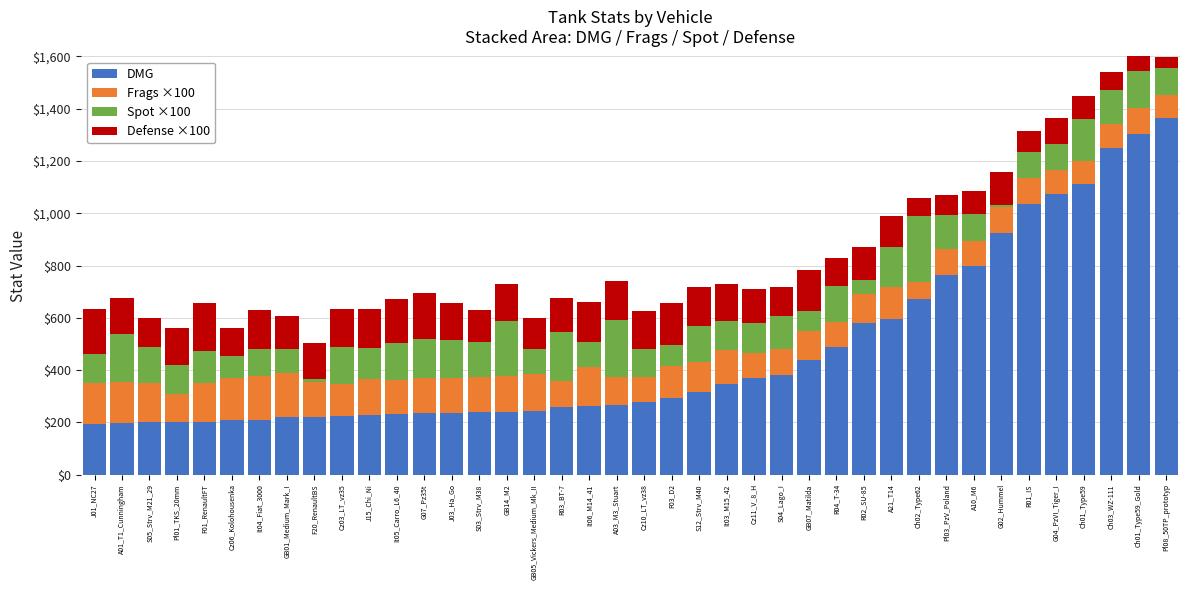

How many bars are there in total?

40